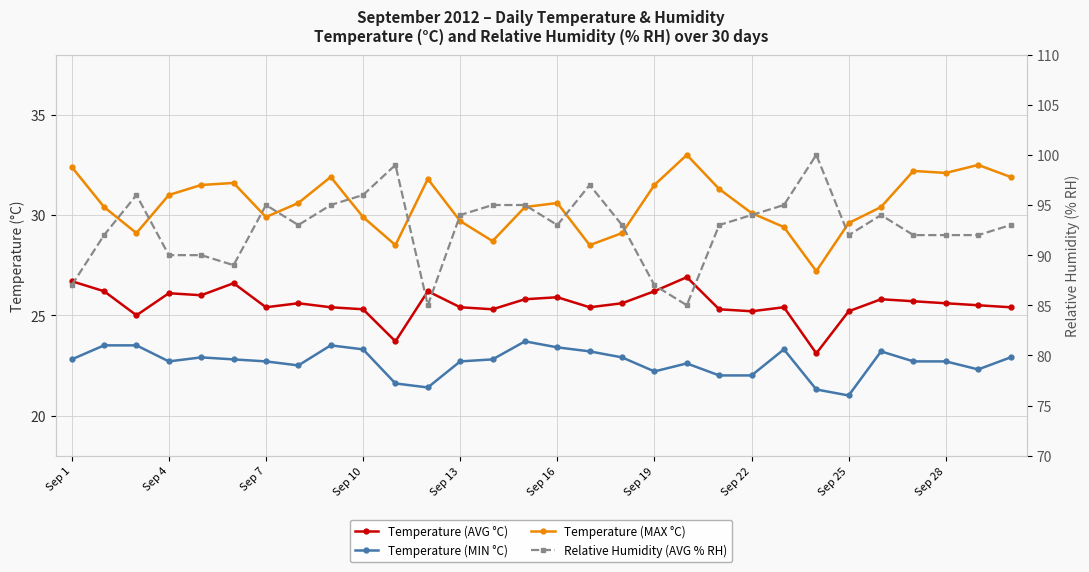

Is it true that Temperature (MAX °C) equals 33.0 at 19?

True